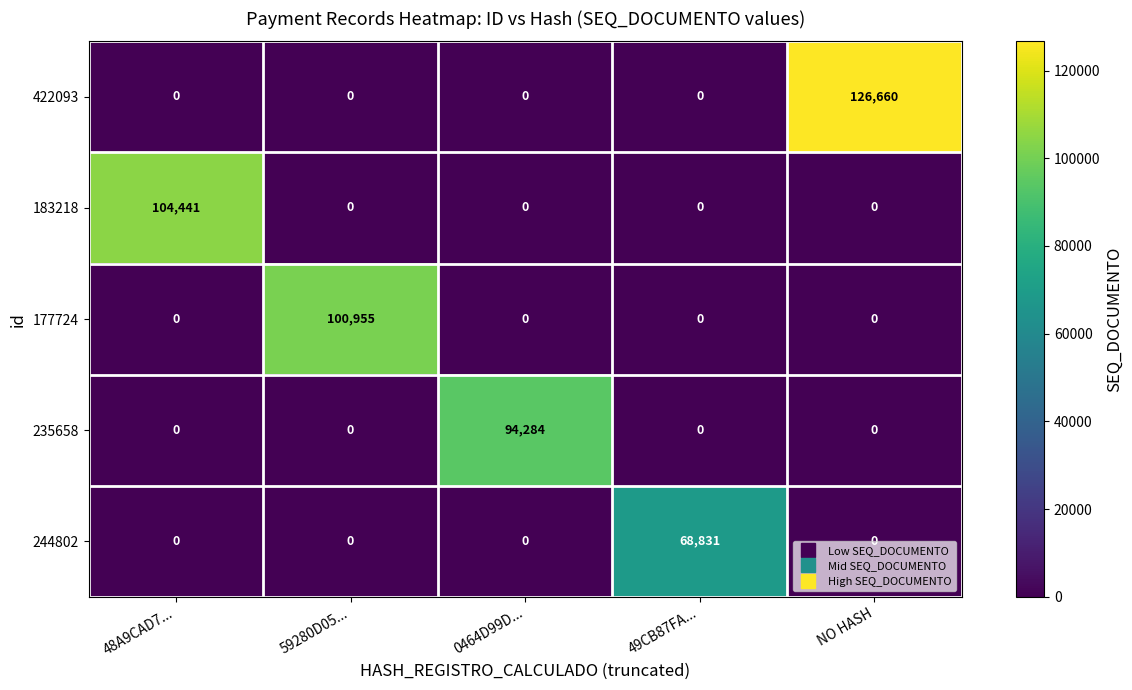

What is the highest value of the 422093 series?

126660